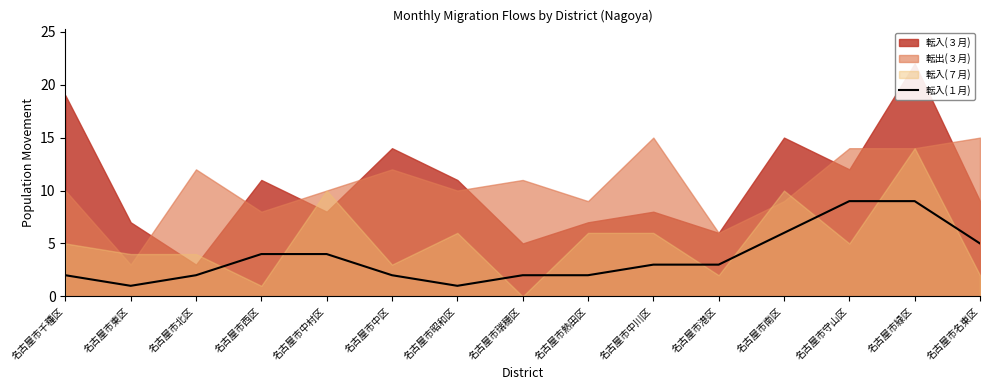

Is it true that 転入(１月) equals 2 at 名古屋市瑞穂区?

True